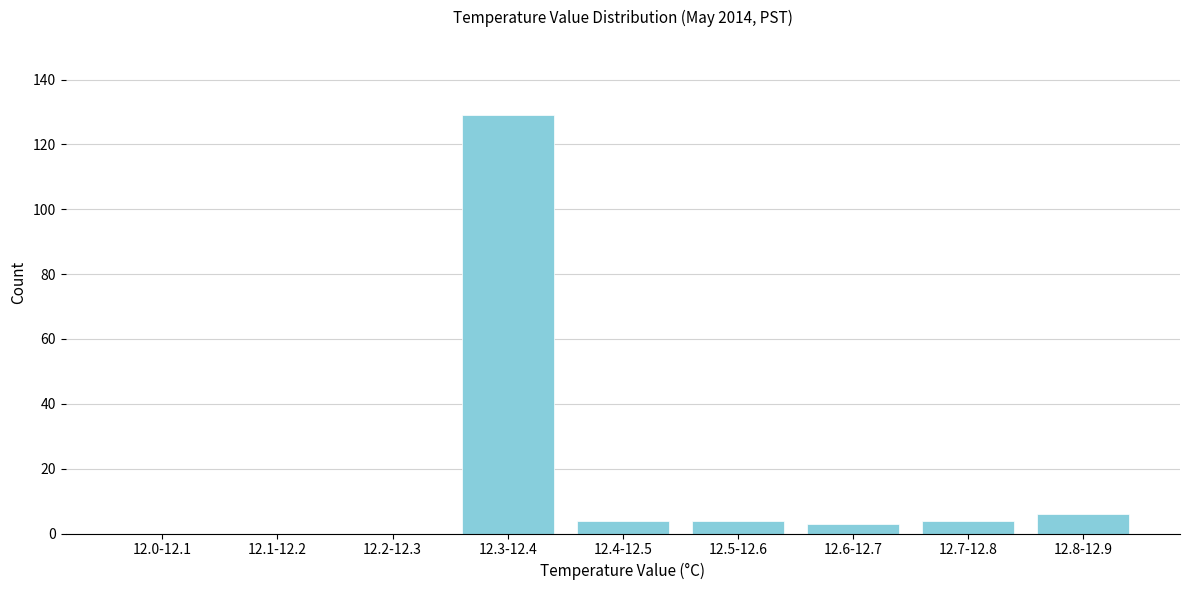

Reading right to left, transcribe all the data shown in this chart.

12.8-12.9=6	12.7-12.8=4	12.6-12.7=3	12.5-12.6=4	12.4-12.5=4	12.3-12.4=129	12.2-12.3=0	12.1-12.2=0	12.0-12.1=0